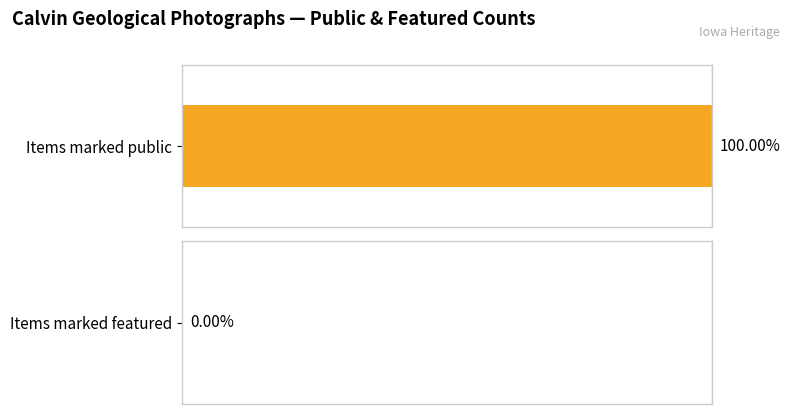

What is the value of the public bar at the 2nd from the left?

1